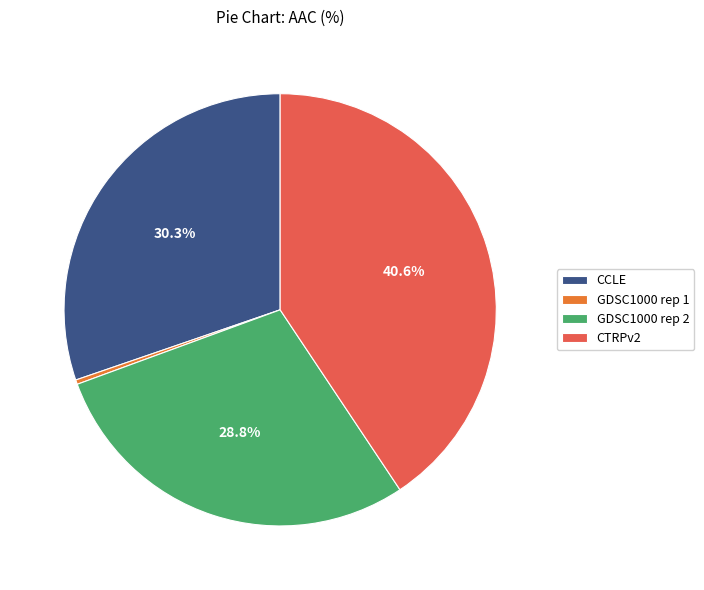

How many segments does this pie chart have?

4